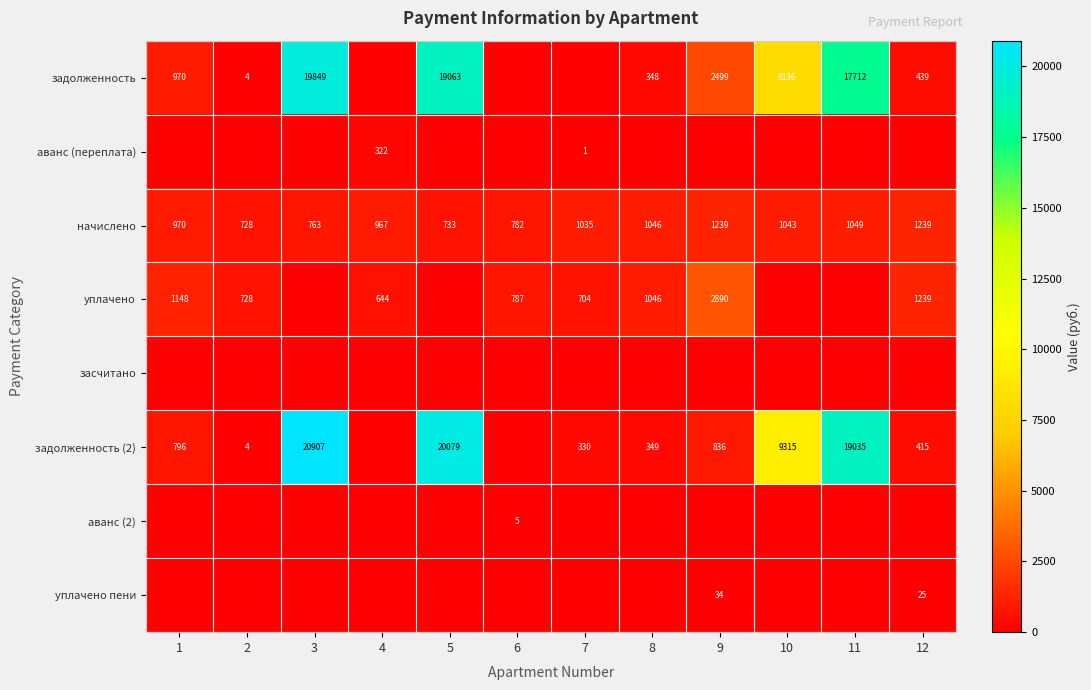

Is the value of аванс (2) at 6 greater than the value of начислено at 2?

No